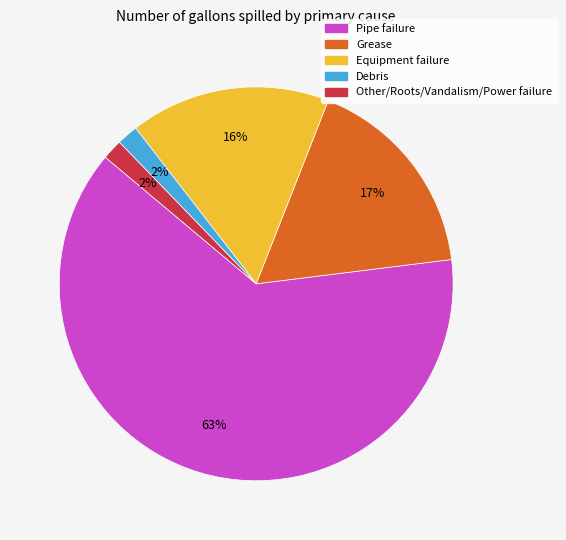

Does any single category account for the majority?

Yes